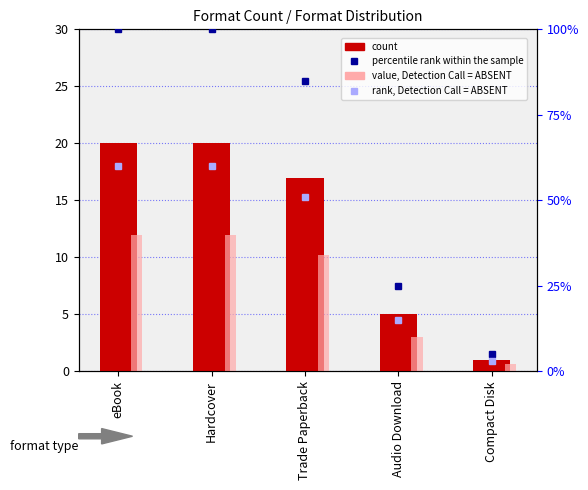

At how many categories does at least one series exceed 21?

4